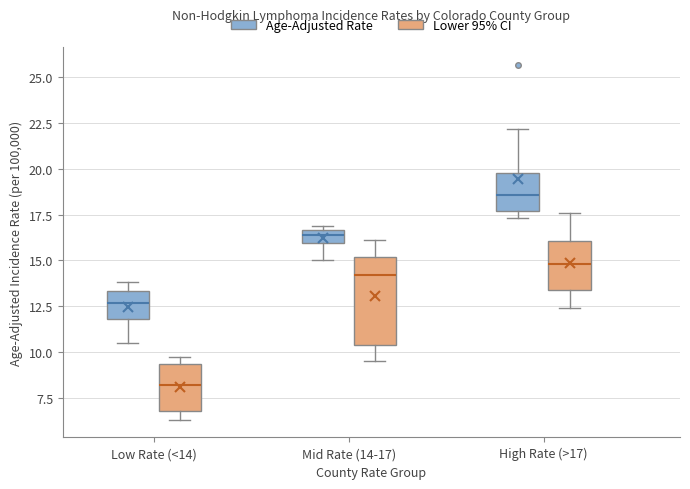

Where does the upper whisker of the box for Mid Rate (14-17) (Lower 95% CI) end on the y-axis? The values are not printed on the chart, so give them approximately, as read against the axis.

16.0